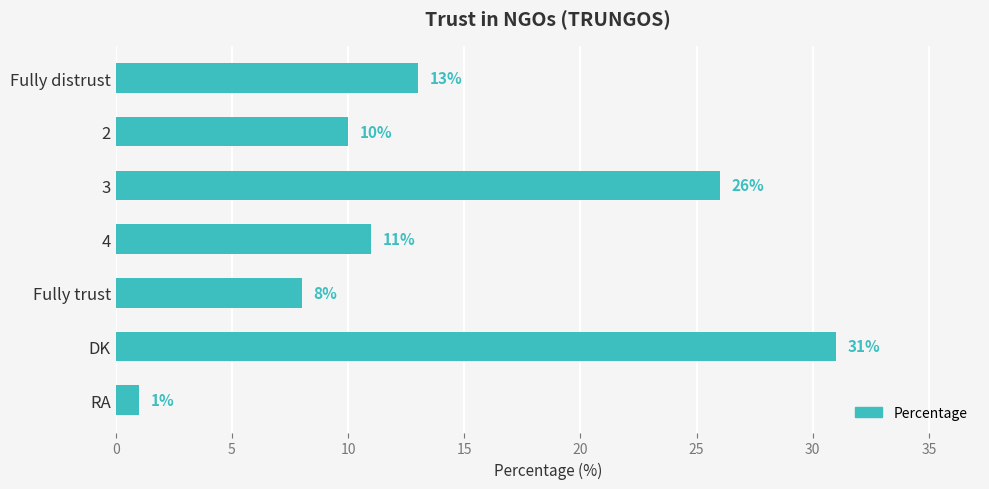

Is it true that the value at 2 is 15?

False